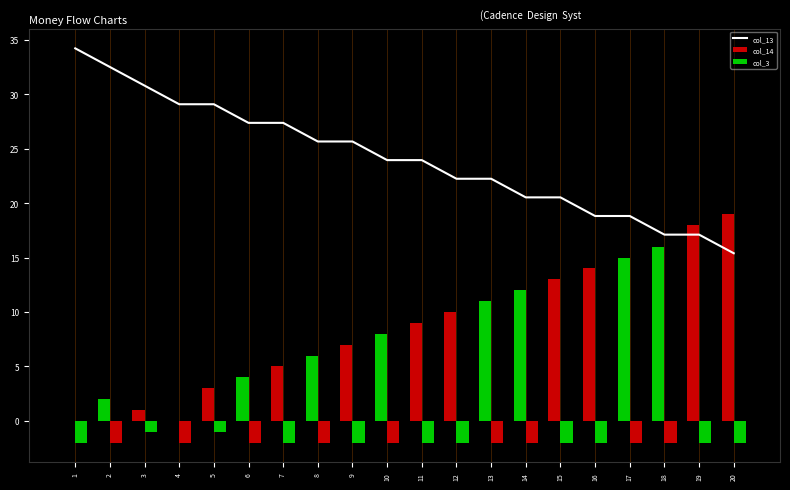

What is the total value across all series at 19?

33.1